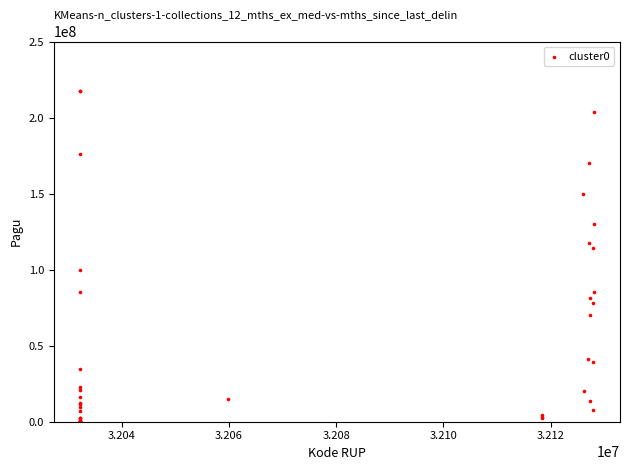

What Y value in the scatter plot is closest to 108830000?

114296000